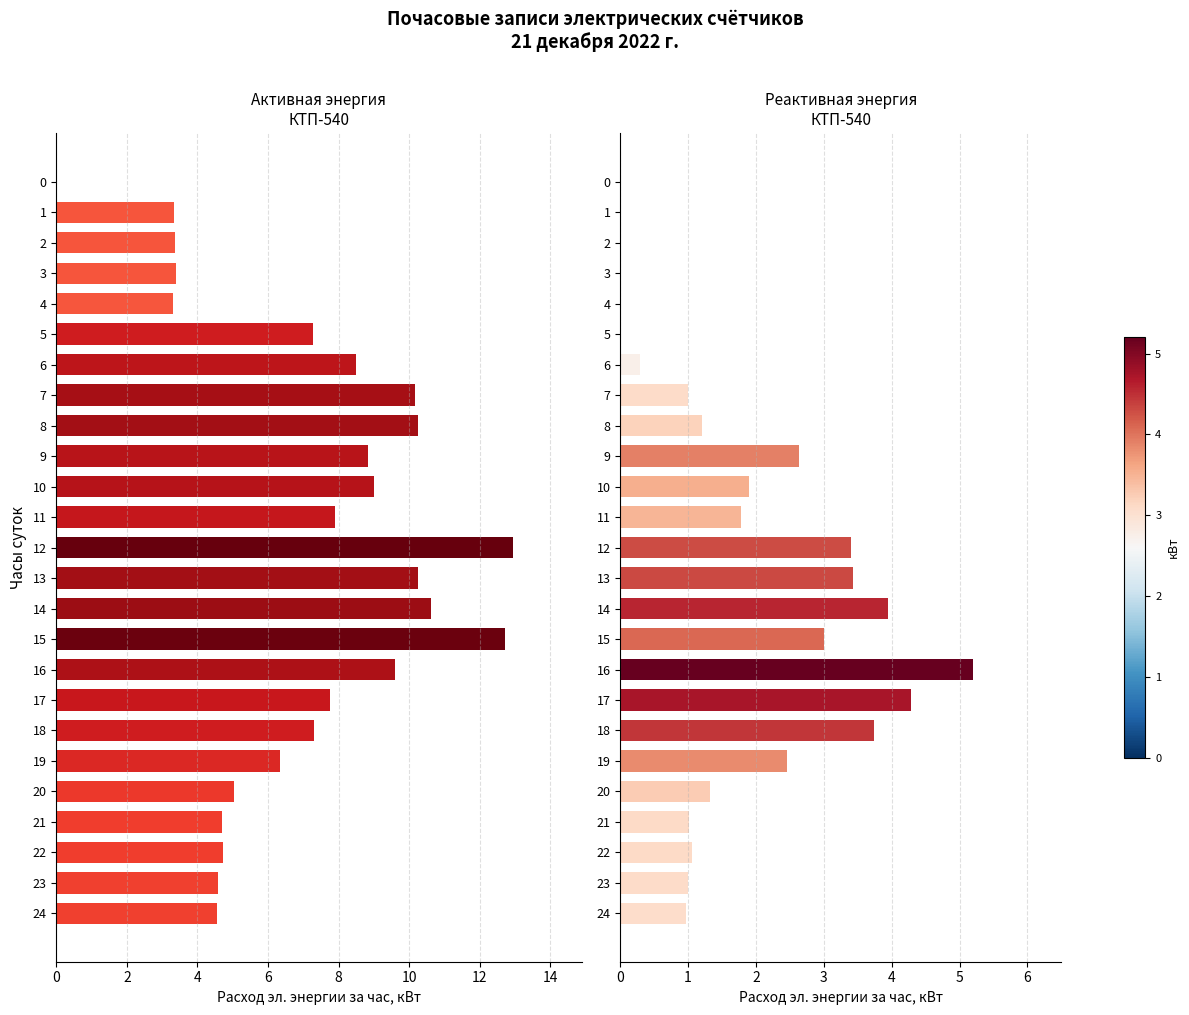

How many values in the Реактивная энергия (кВт) series are below 1?

9